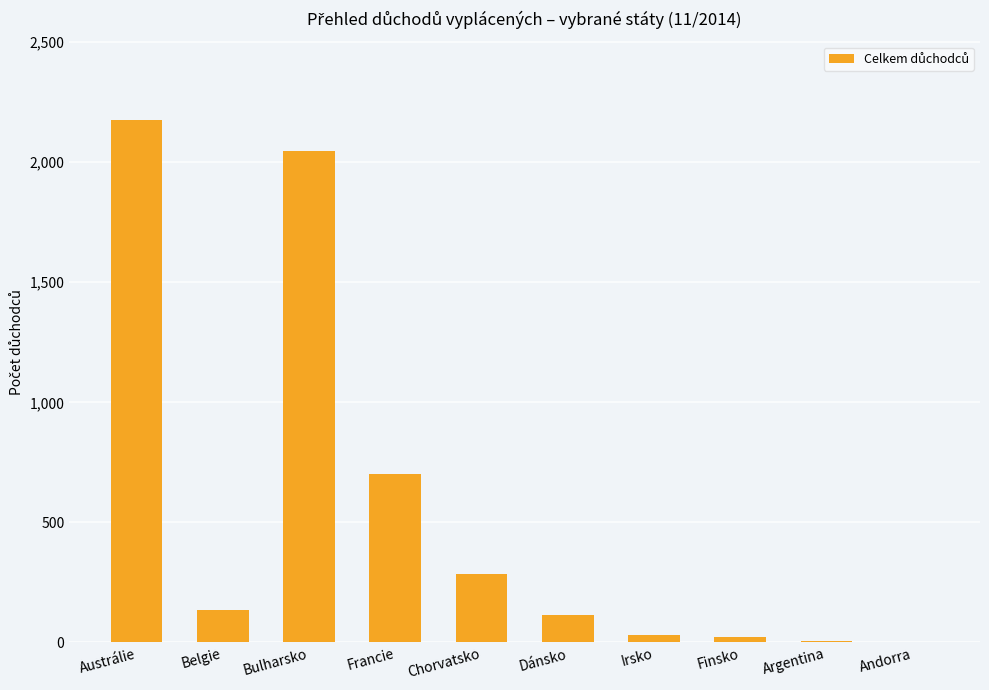

What is the maximum value shown in the chart?

2176